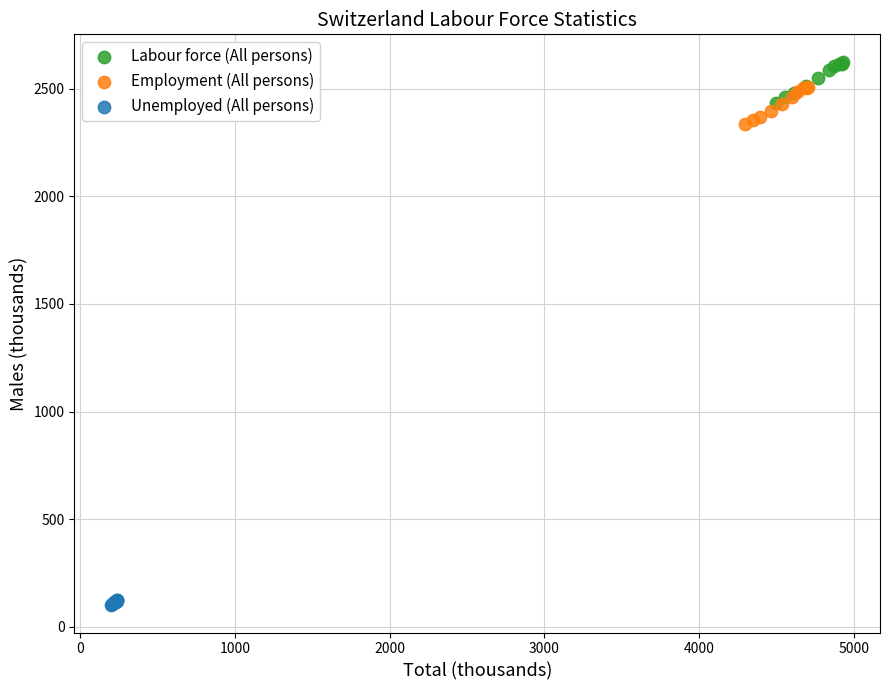

Which series contains the lowest Y value?

Unemployed (All persons)